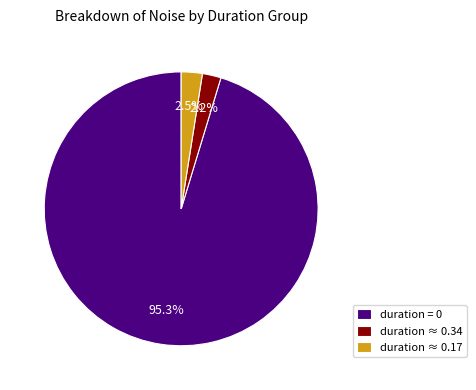

Combined, do duration ≈ 0.34 and duration ≈ 0.17 account for over 50%?

No